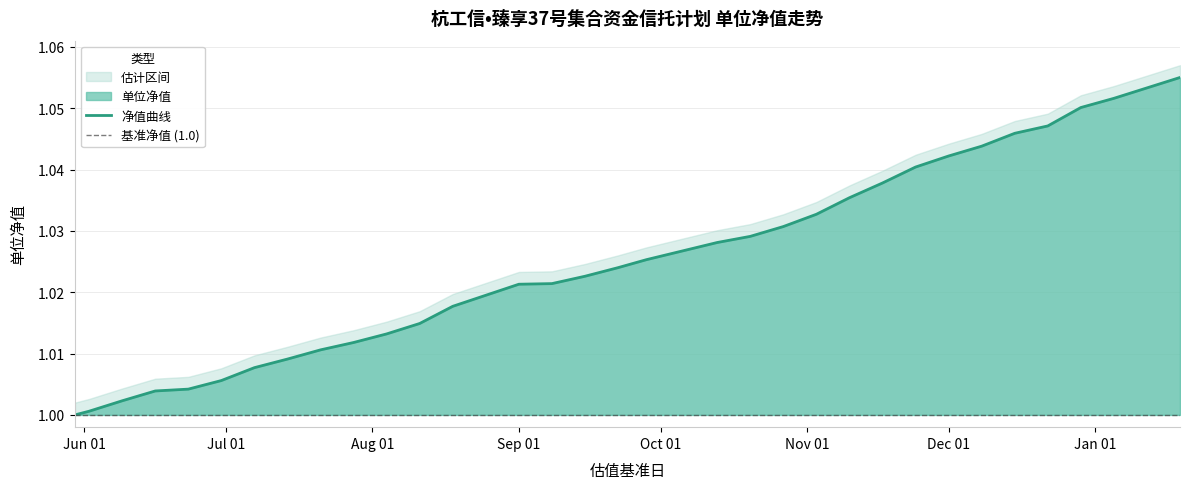

What is the label of the 2nd point from the left?

2023-06-02